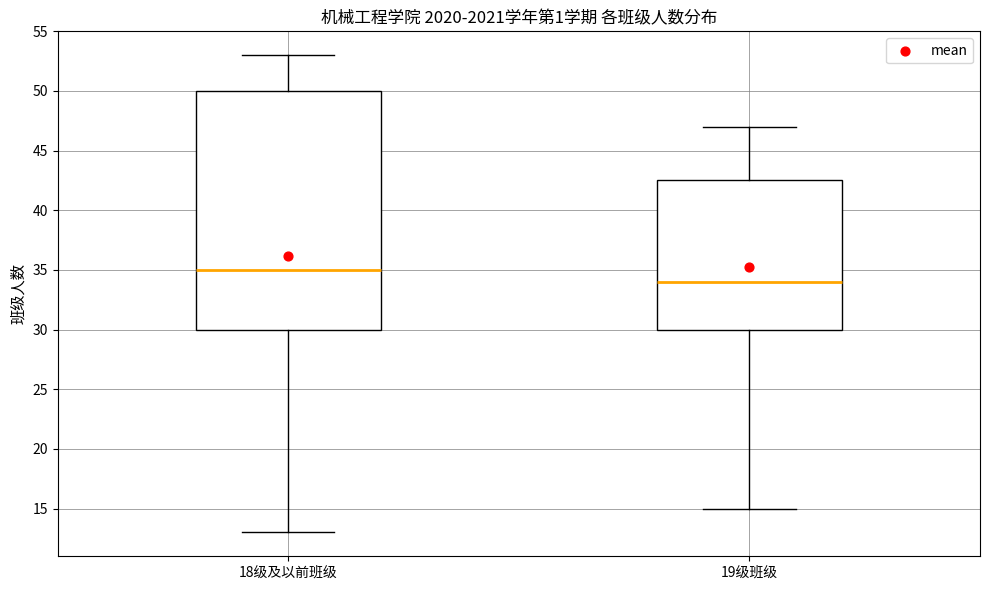

Where does the median line of the box for 19级班级 sit on the y-axis? The values are not printed on the chart, so give them approximately, as read against the axis.

34.0